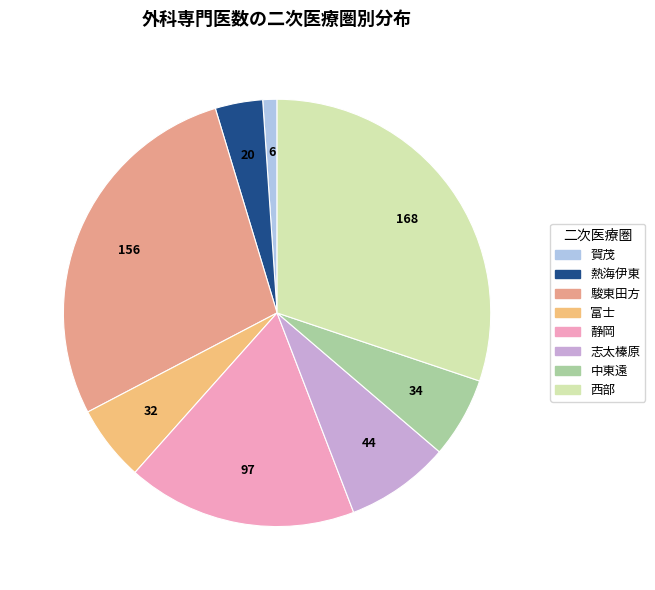

To the nearest percent, what percentage of the pie is 中東遠?

6%